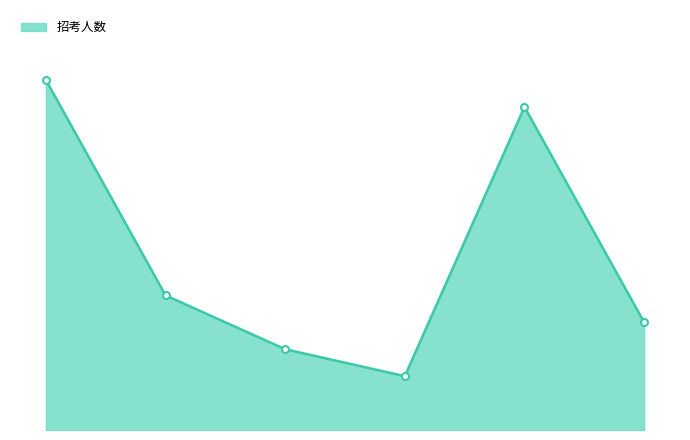

Is this an area chart (filled region under the line)?

Yes